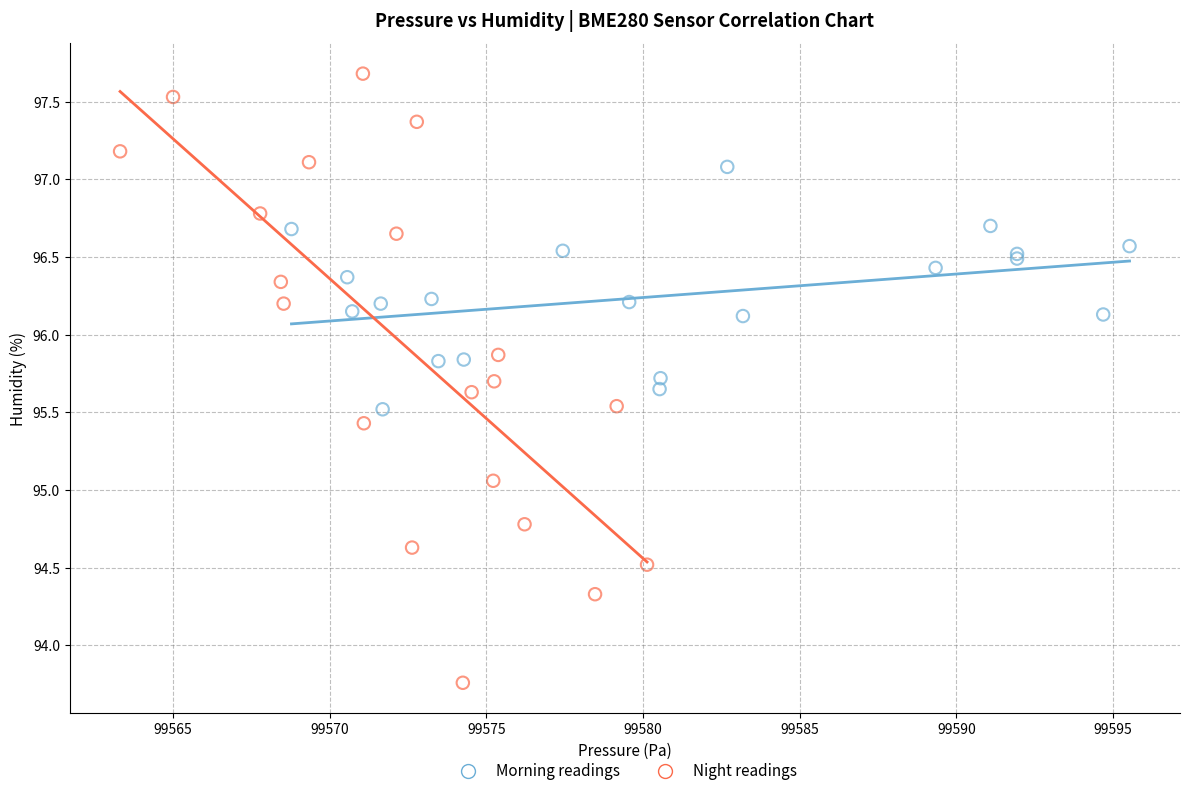

What are all the series names shown in the legend?

Morning readings, Night readings